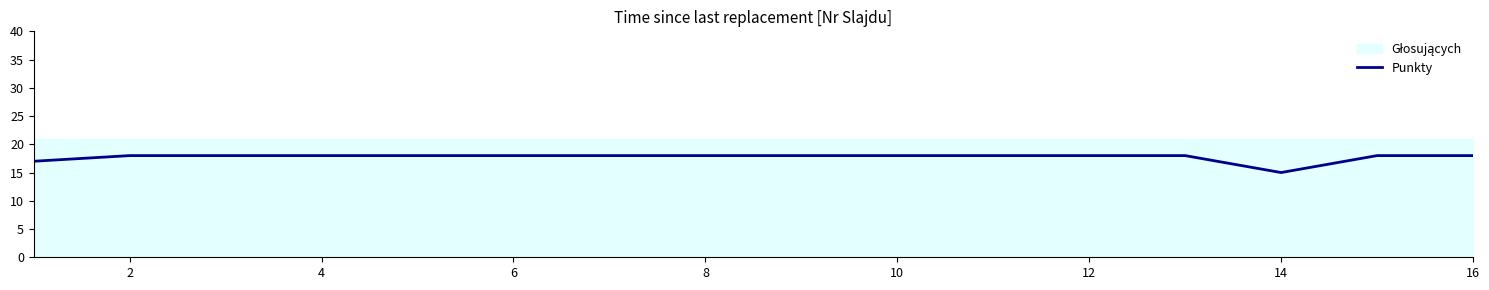

The value of Punkty at 14 is 21. True or false?

False